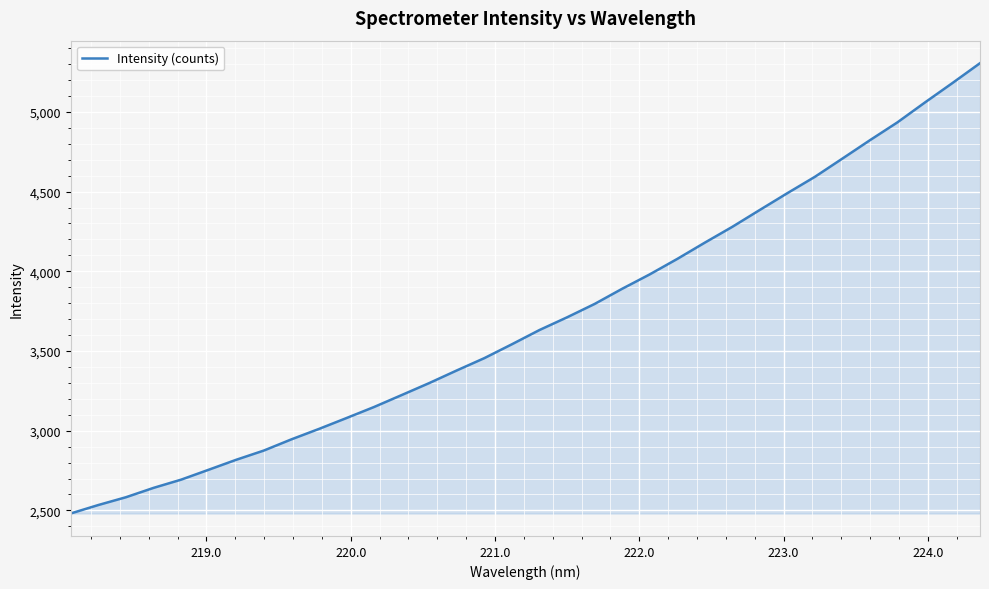

What is the maximum value shown in the chart?

5305.6